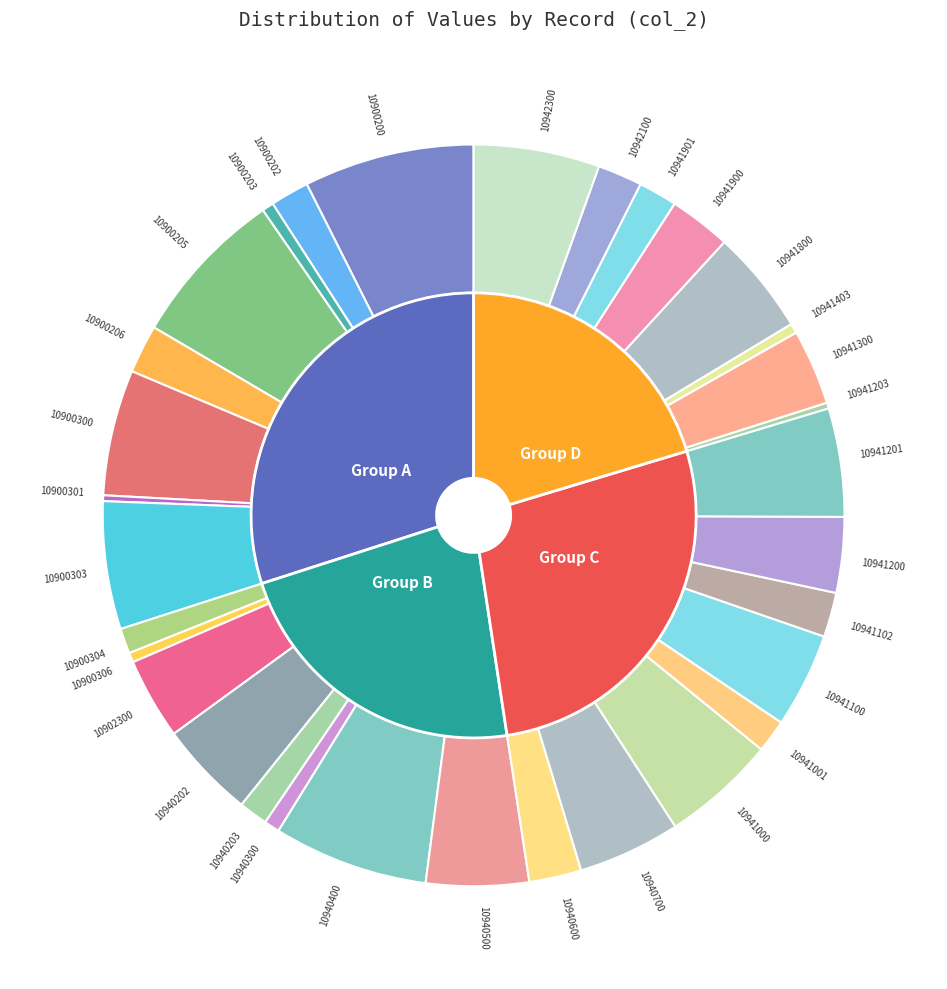

Is it true that 10900200 is 2% of the pie?

False